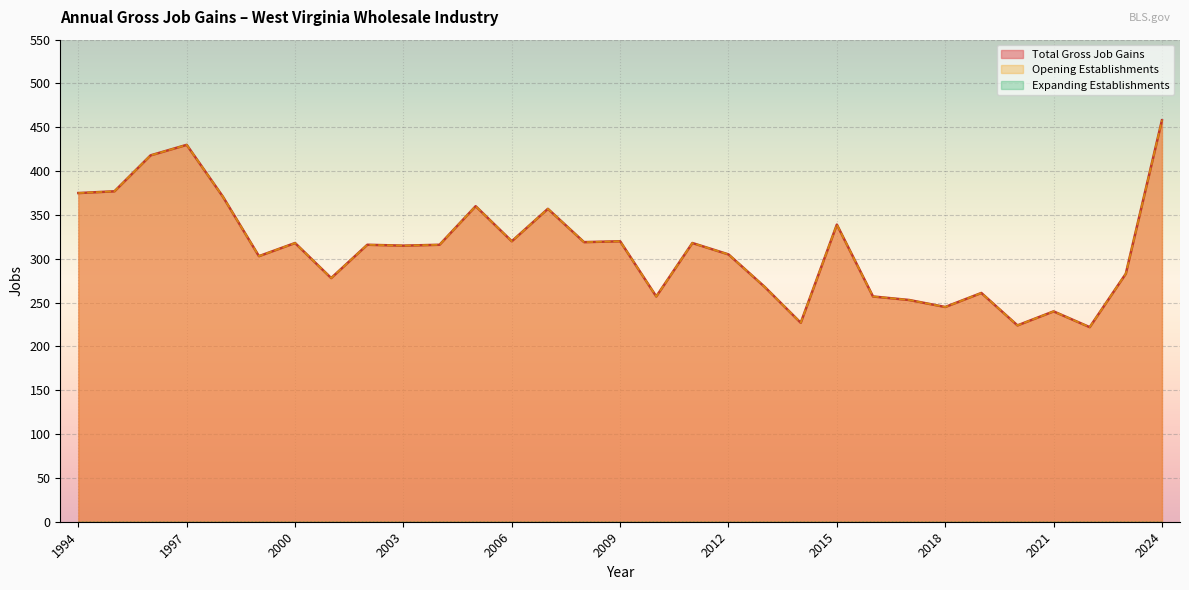

Rank the series by their maximum value, from lowest to highest.

Total Gross Job Gains, Opening Establishments